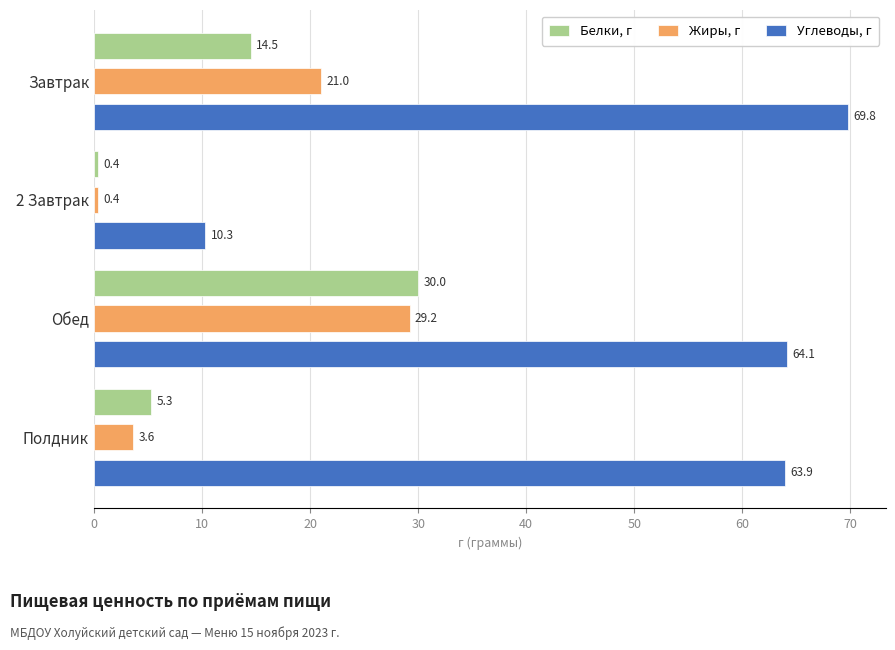

Rank the categories by Жиры, г value from highest to lowest.

Обед, Завтрак, Полдник, 2 Завтрак